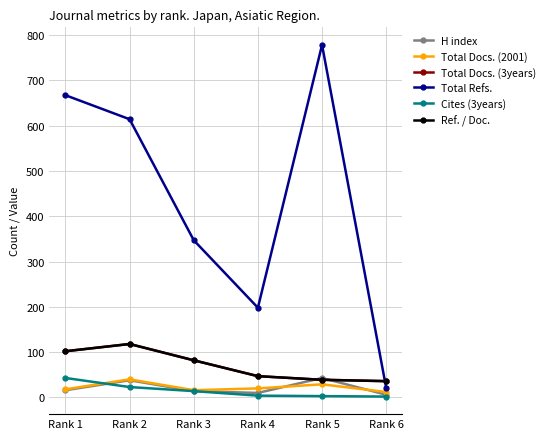

Is this an area chart (filled region under the line)?

No